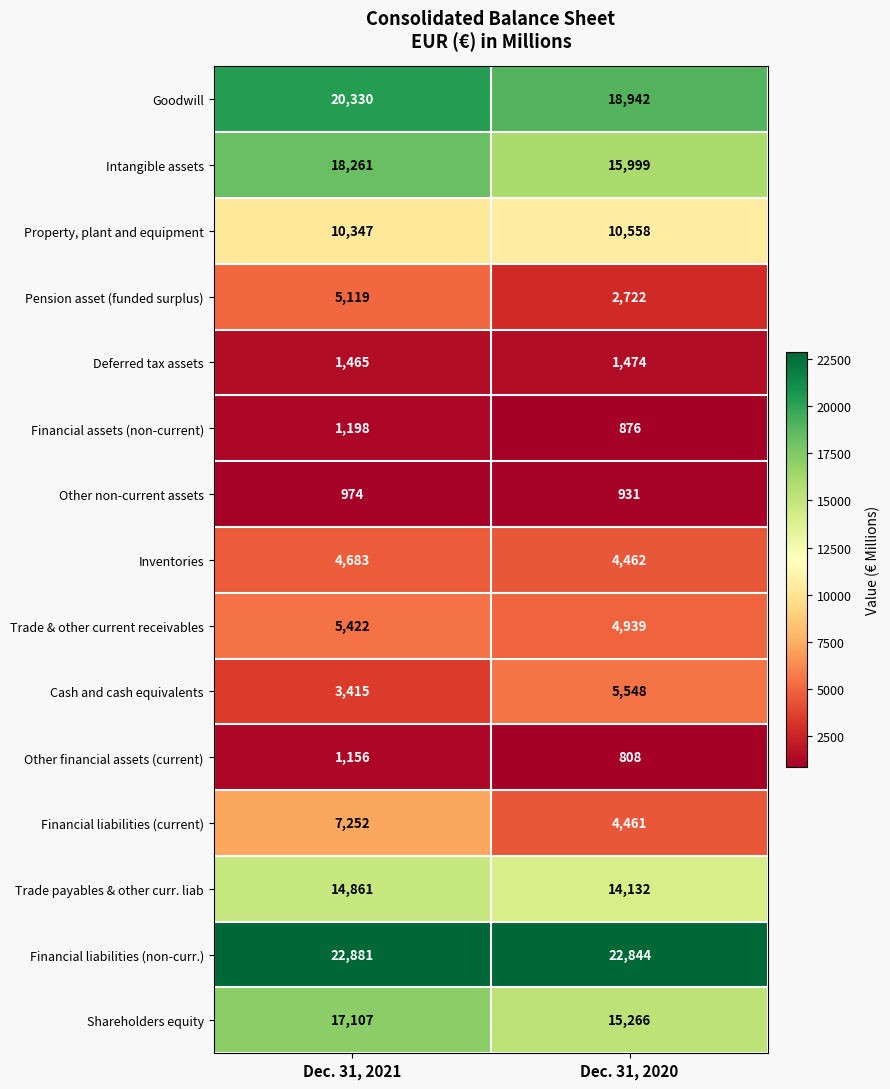

The value of Pension asset (funded surplus) at Dec. 31, 2020 is 4830. True or false?

False